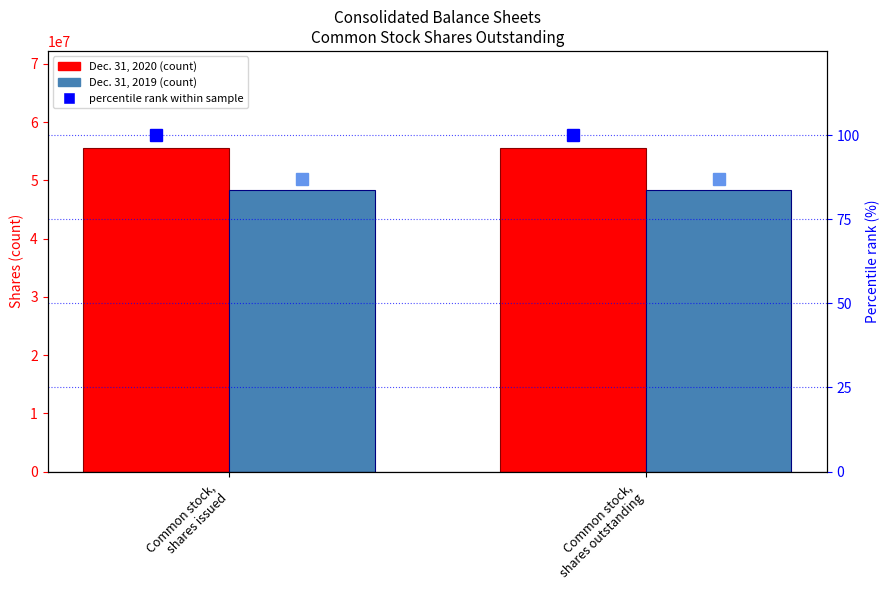

Which series has the largest total across all categories?

Dec. 31, 2020